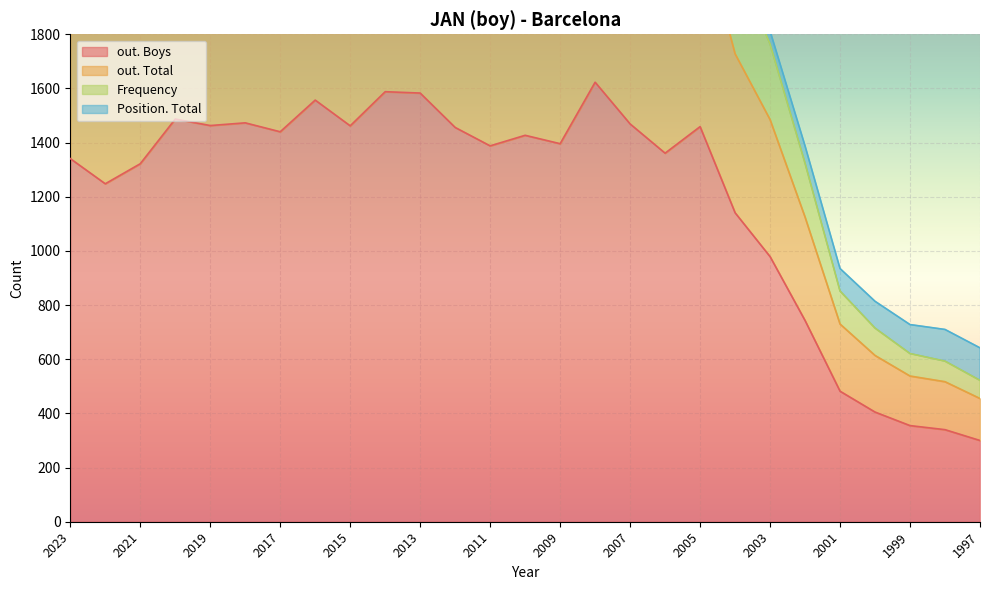

Which series has the largest range (max minus min)?

out. Total